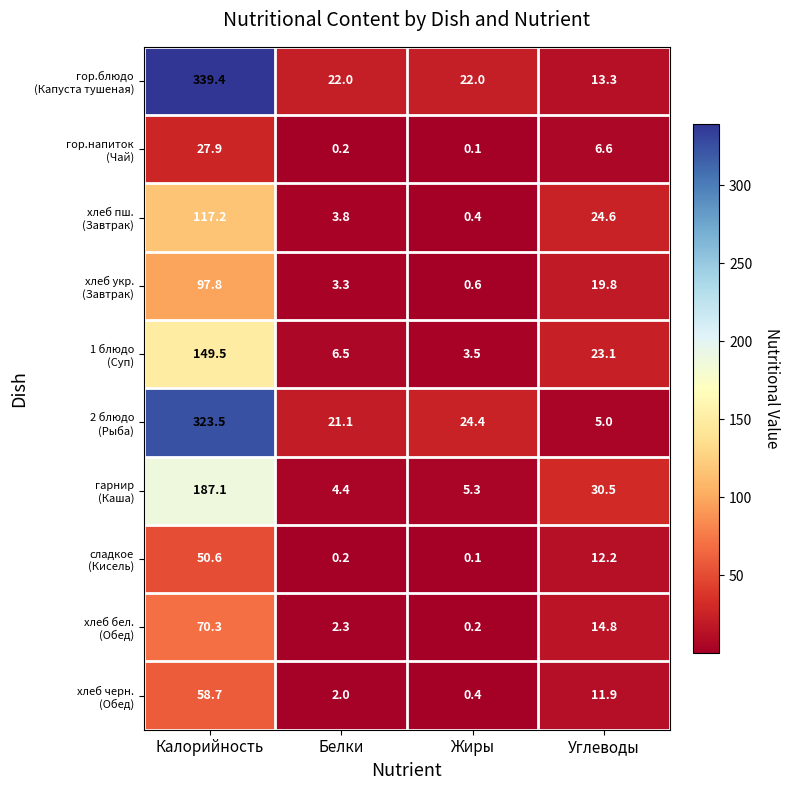

What is the difference between the highest and lowest values at Белки?

21.8